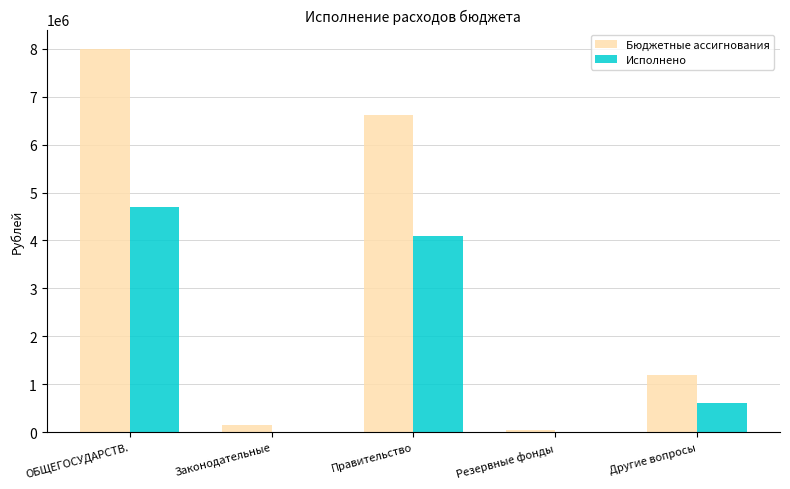

Which series has the largest total across all categories?

Бюджетные ассигнования